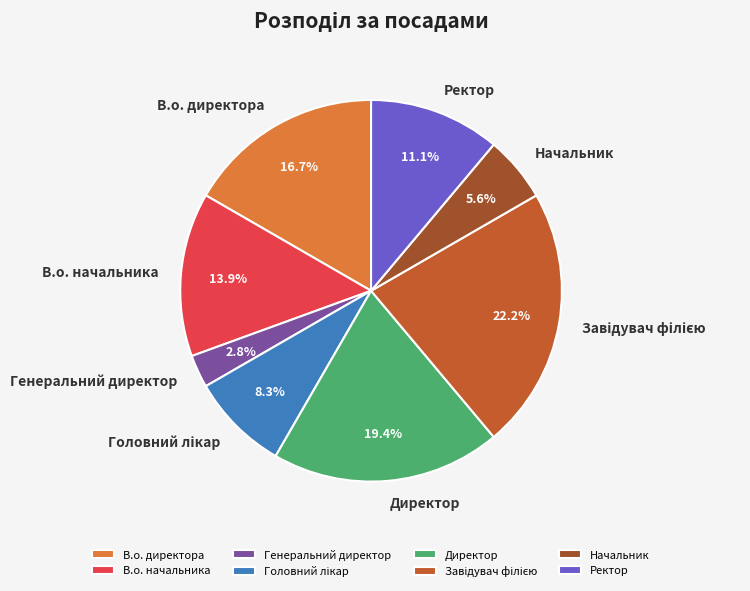

To the nearest percent, what is the average slice percentage?

12%